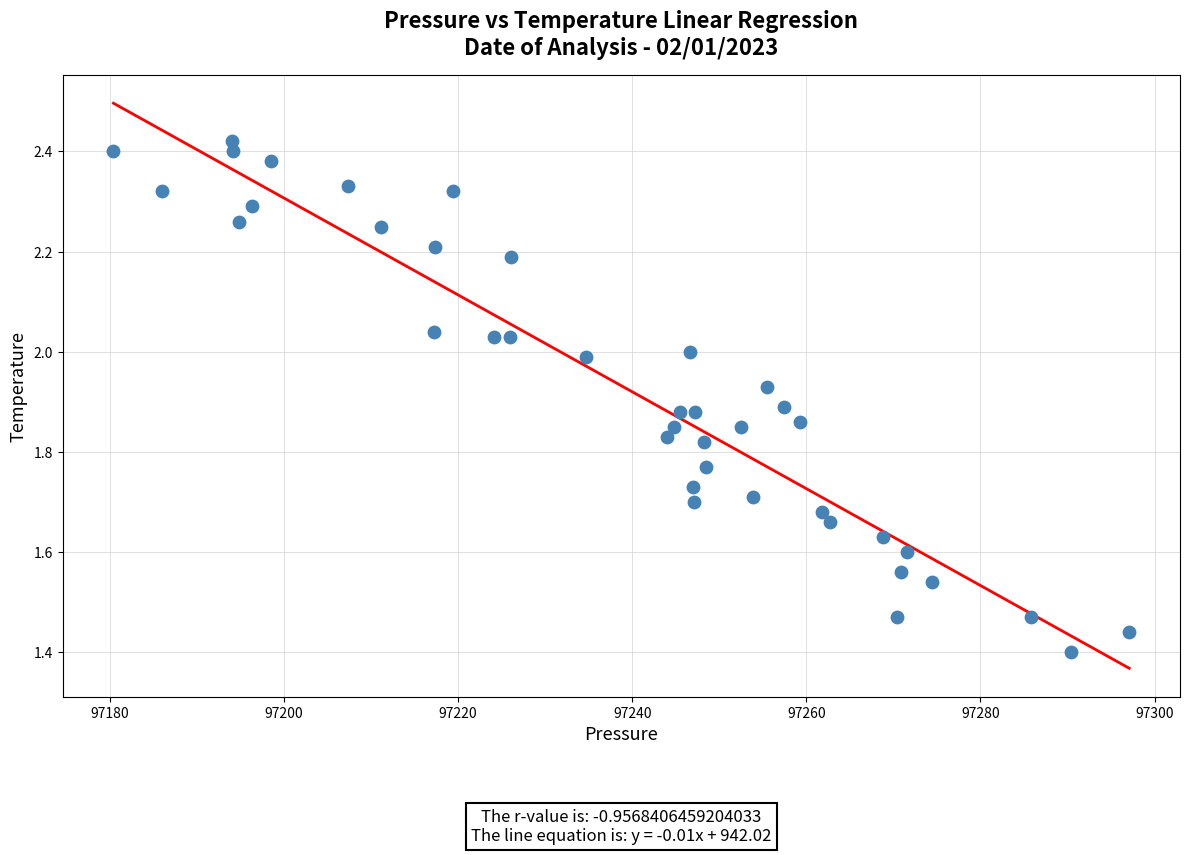

What is the range of X values (max minus min)?

116.7